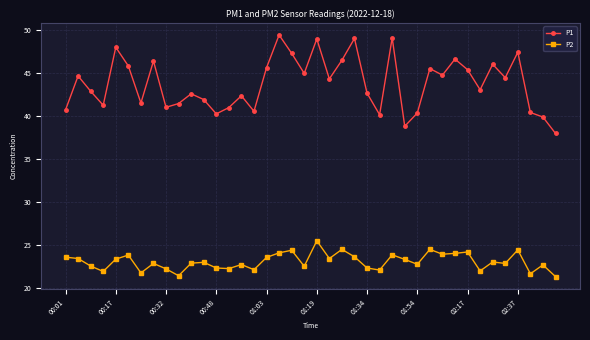

What is the difference between the second highest and second lowest values in the P2 series?

3.1